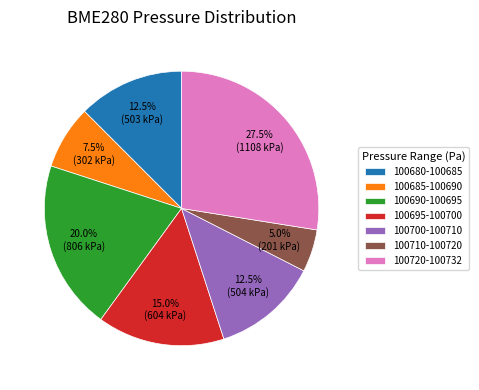

How many slices are in this pie chart?

7